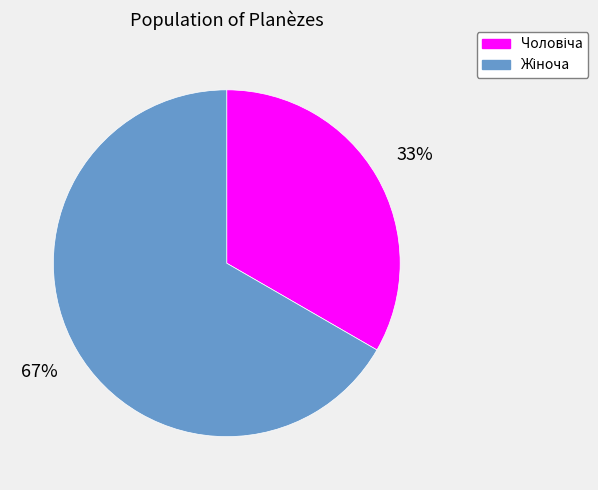

To the nearest percent, what is the average slice percentage?

50%